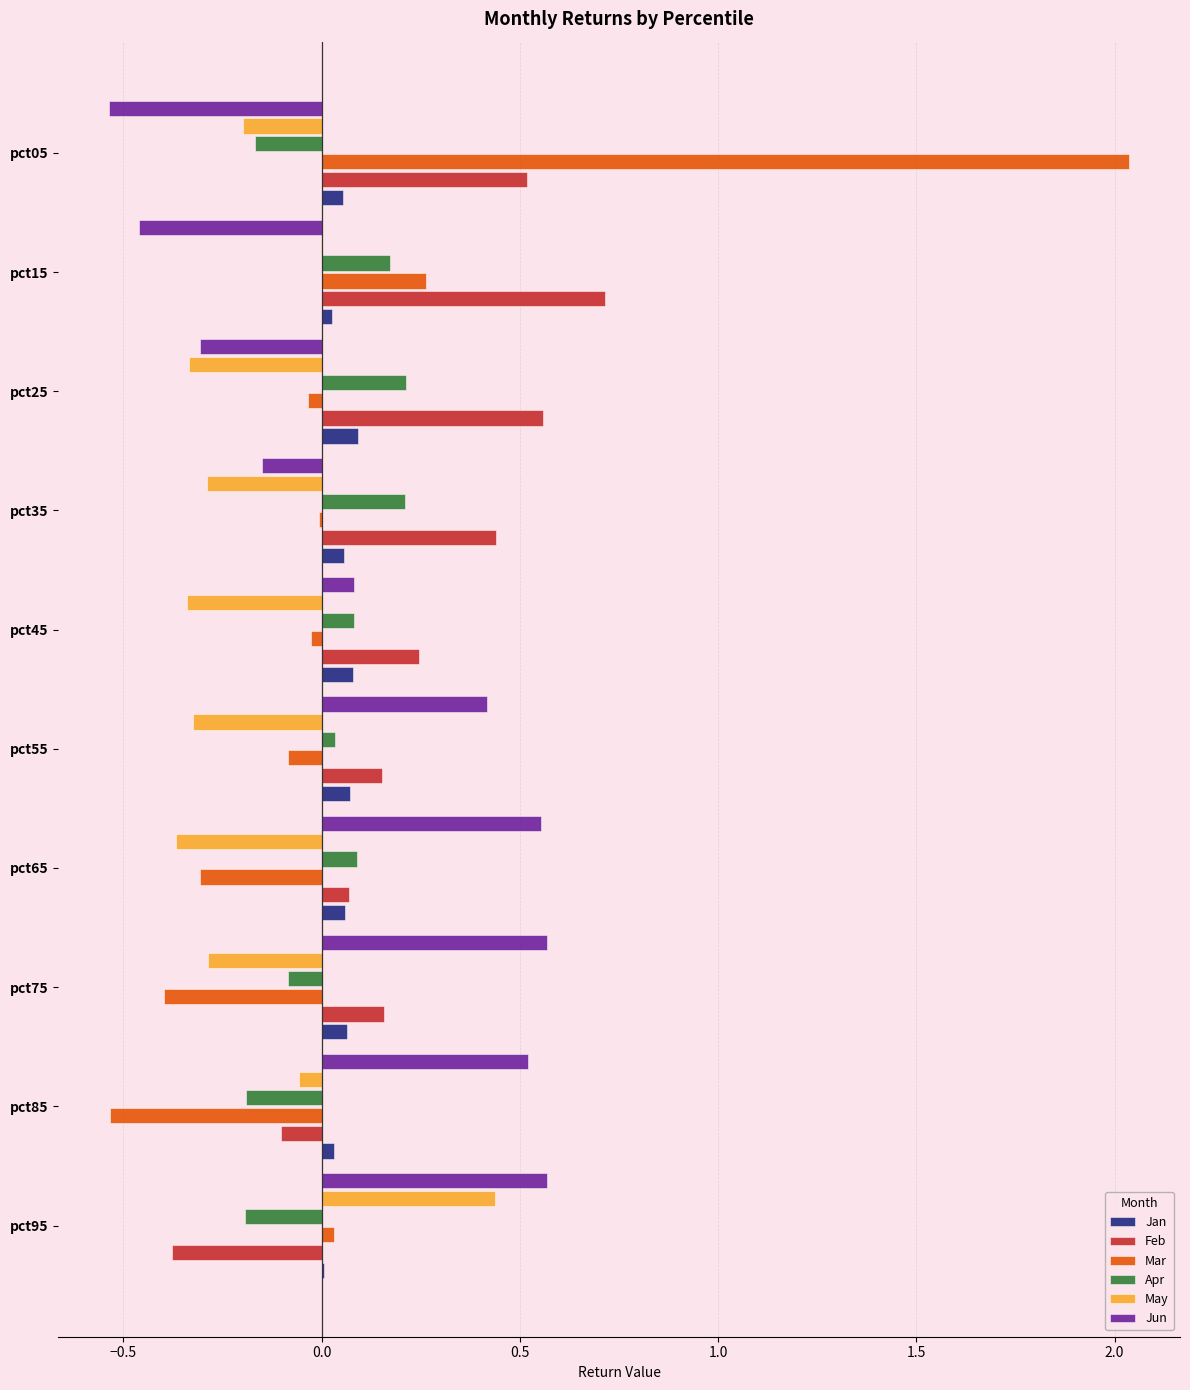

Which category has the highest value across all series?

pct05